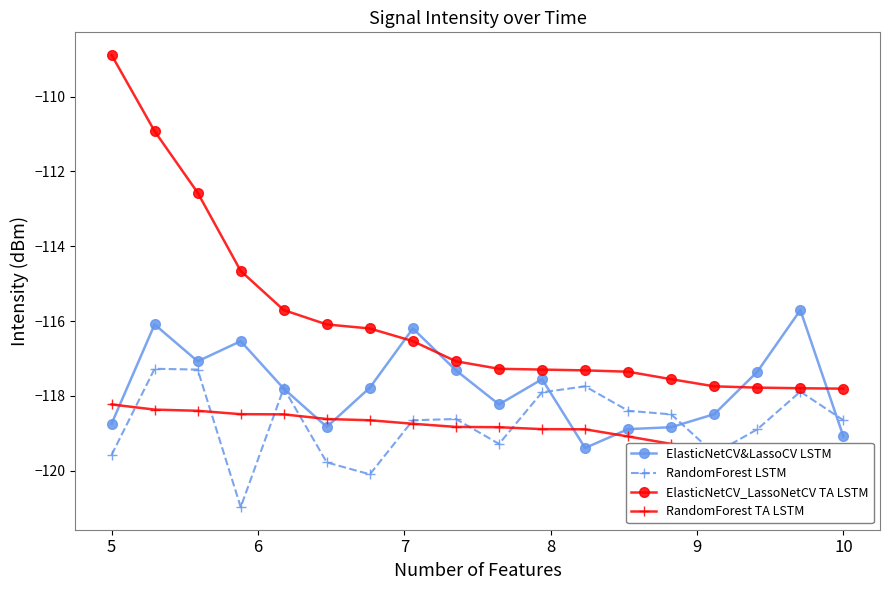

What is the lowest value of the RandomForest LSTM series?

-121.0